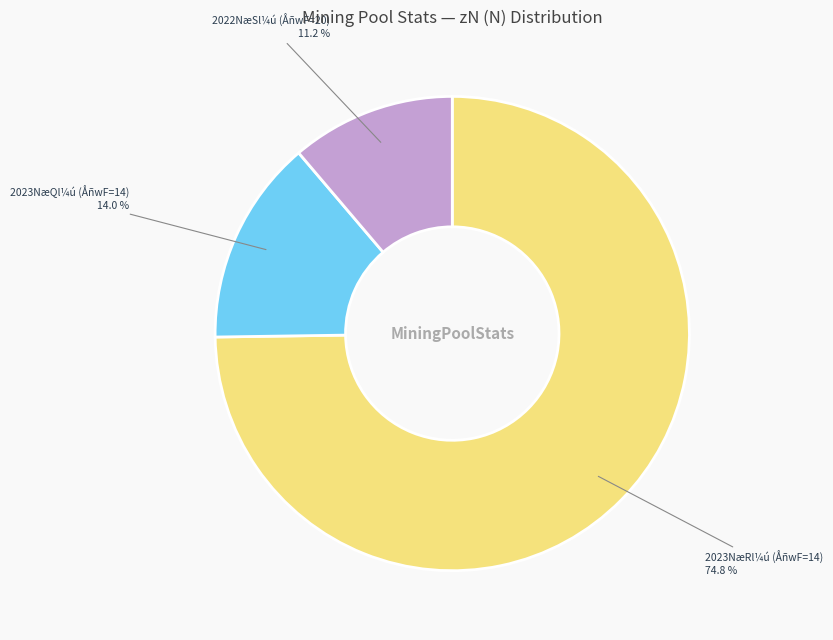

How many segments does this pie chart have?

3